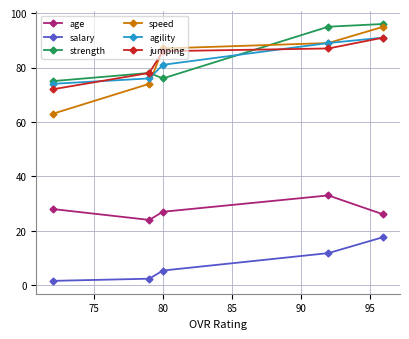

What is the value of the speed point at the 5th from the left?

95.0